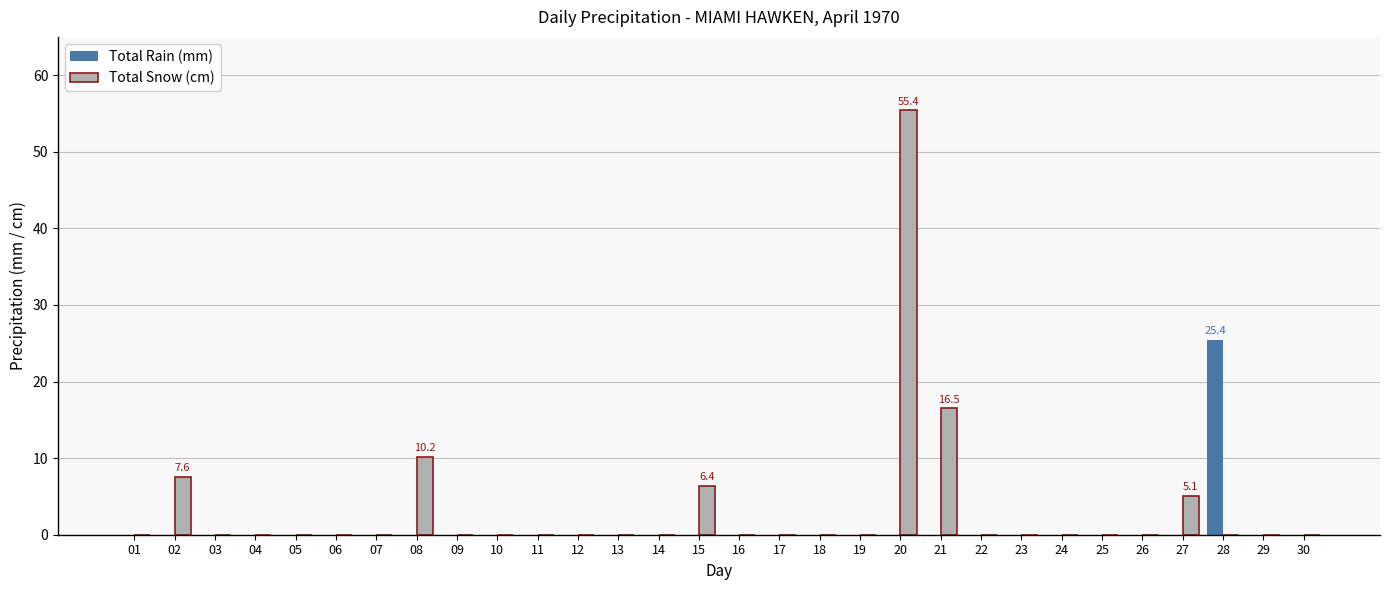

Reading right to left, what are all the values shown in this chart?

Total Rain (mm): 30=0.0	29=0.0	28=25.4	27=0.0	26=0.0	25=0.0	24=0.0	23=0.0	22=0.0	21=0.0	20=0.0	19=0.0	18=0.0	17=0.0	16=0.0	15=0.0	14=0.0	13=0.0	12=0.0	11=0.0	10=0.0	09=0.0	08=0.0	07=0.0	06=0.0	05=0.0	04=0.0	03=0.0	02=0.0	01=0.0
Total Snow (cm): 30=0.0	29=0.0	28=0.0	27=5.1	26=0.0	25=0.0	24=0.0	23=0.0	22=0.0	21=16.5	20=55.4	19=0.0	18=0.0	17=0.0	16=0.0	15=6.4	14=0.0	13=0.0	12=0.0	11=0.0	10=0.0	09=0.0	08=10.2	07=0.0	06=0.0	05=0.0	04=0.0	03=0.0	02=7.6	01=0.0